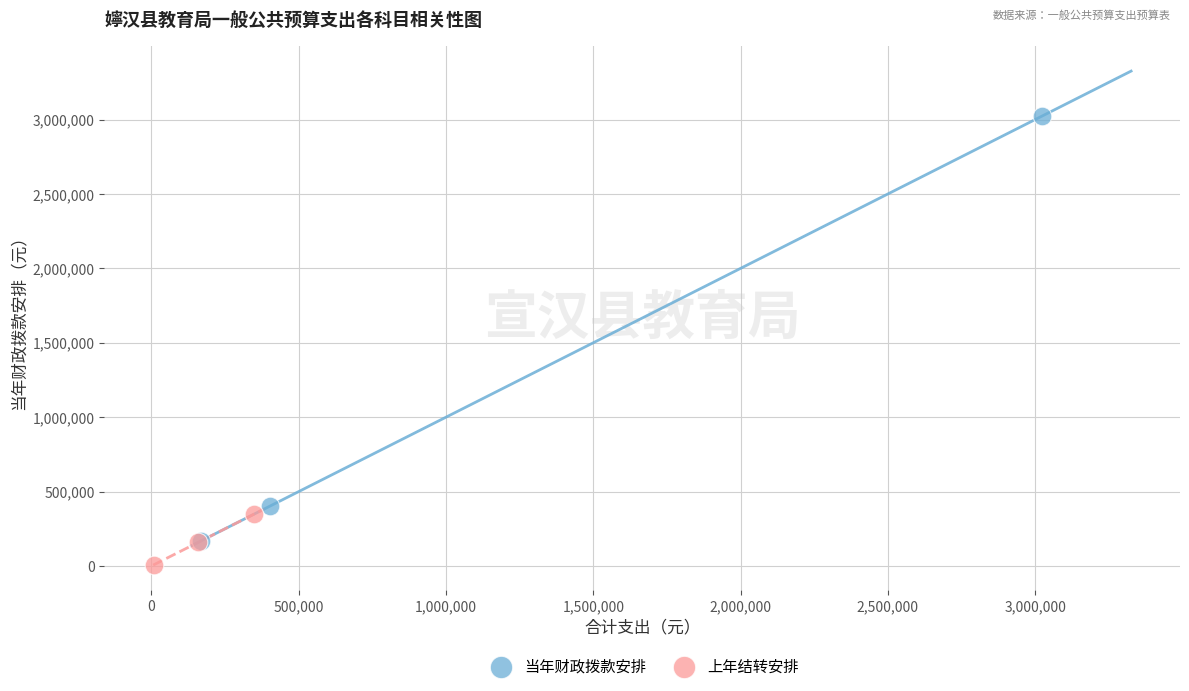

What are all the series names shown in the legend?

当年财政拨款安排, 上年结转安排